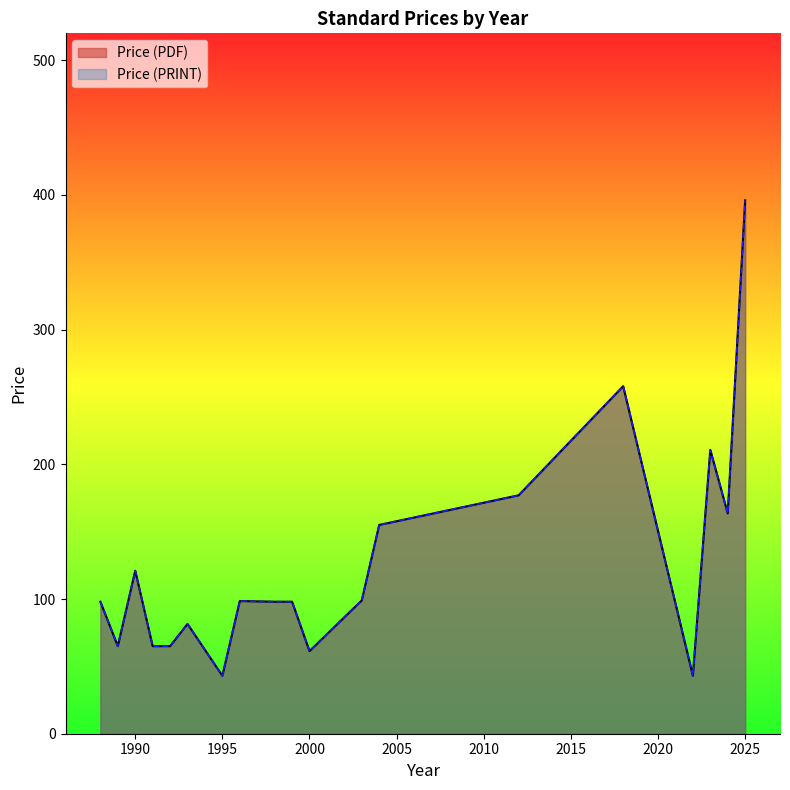

Does the chart display data point markers on the line(s)?

No